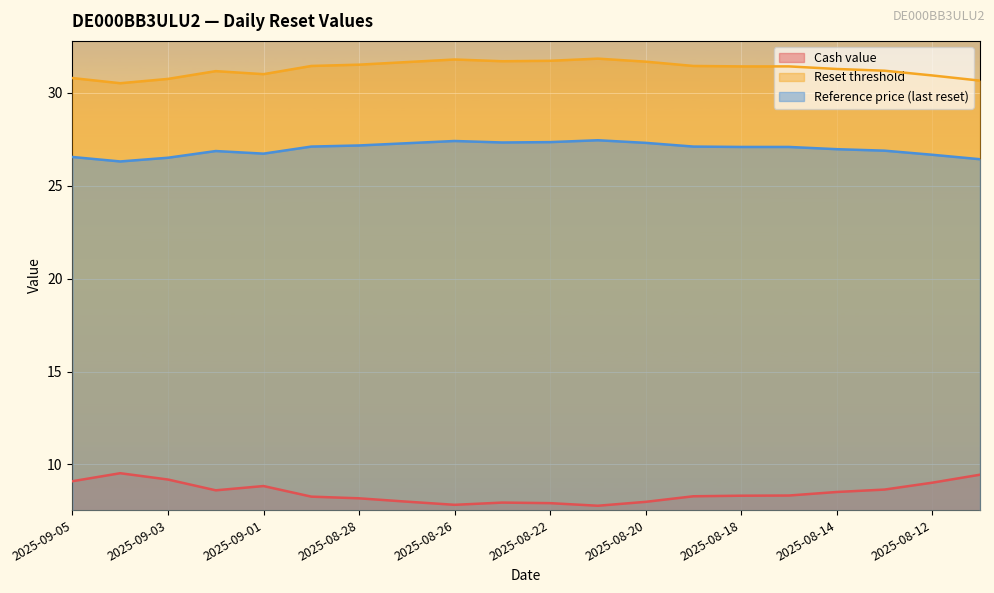

At which label is Reference price (last reset) closest to 26?

2025-09-04